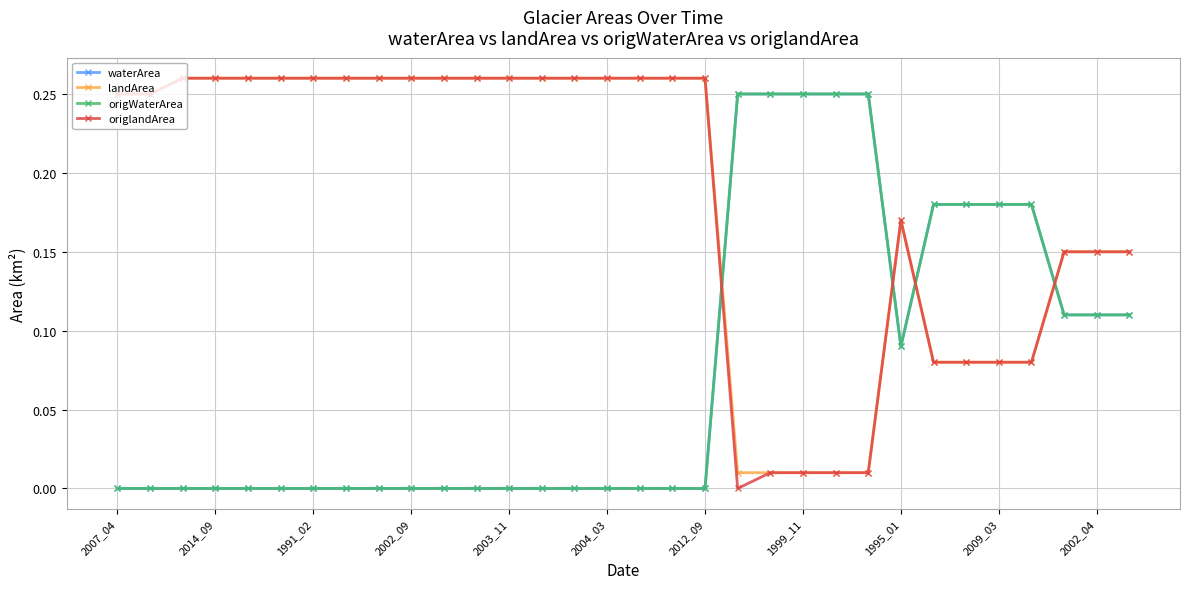

Which series has the largest range (max minus min)?

origlandArea